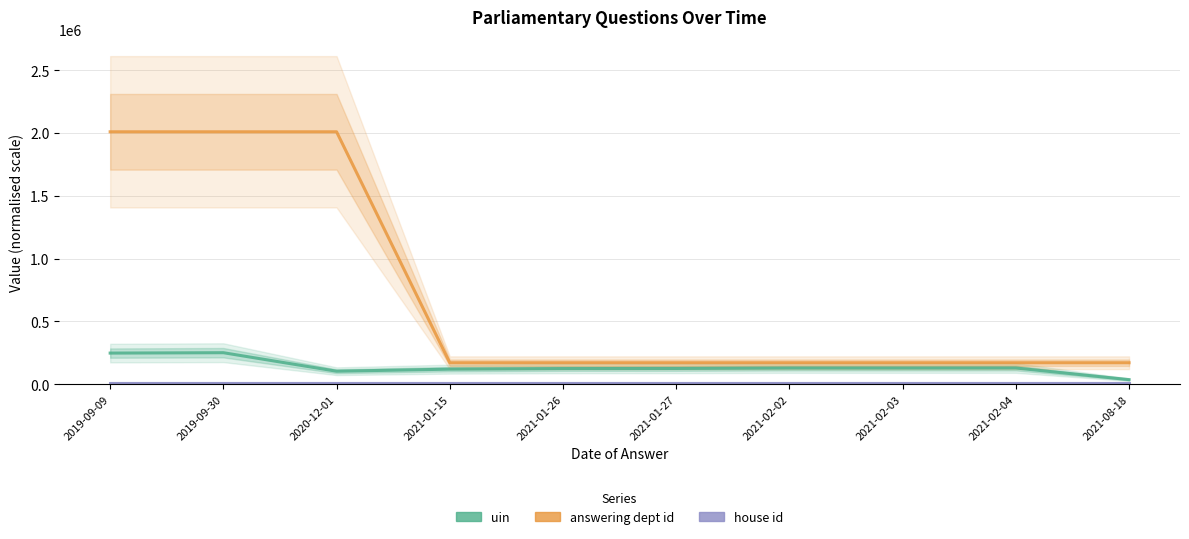

What position from the left is 2021-01-26?

5